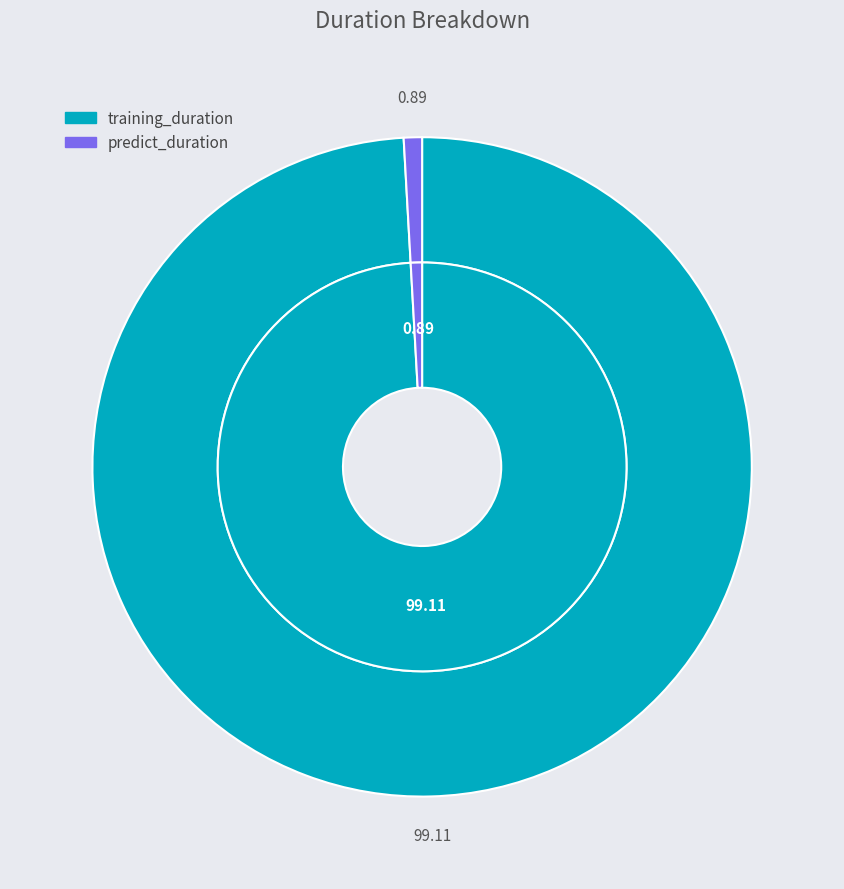

To the nearest percent, what is the difference between the largest and smallest slice percentages?

98%